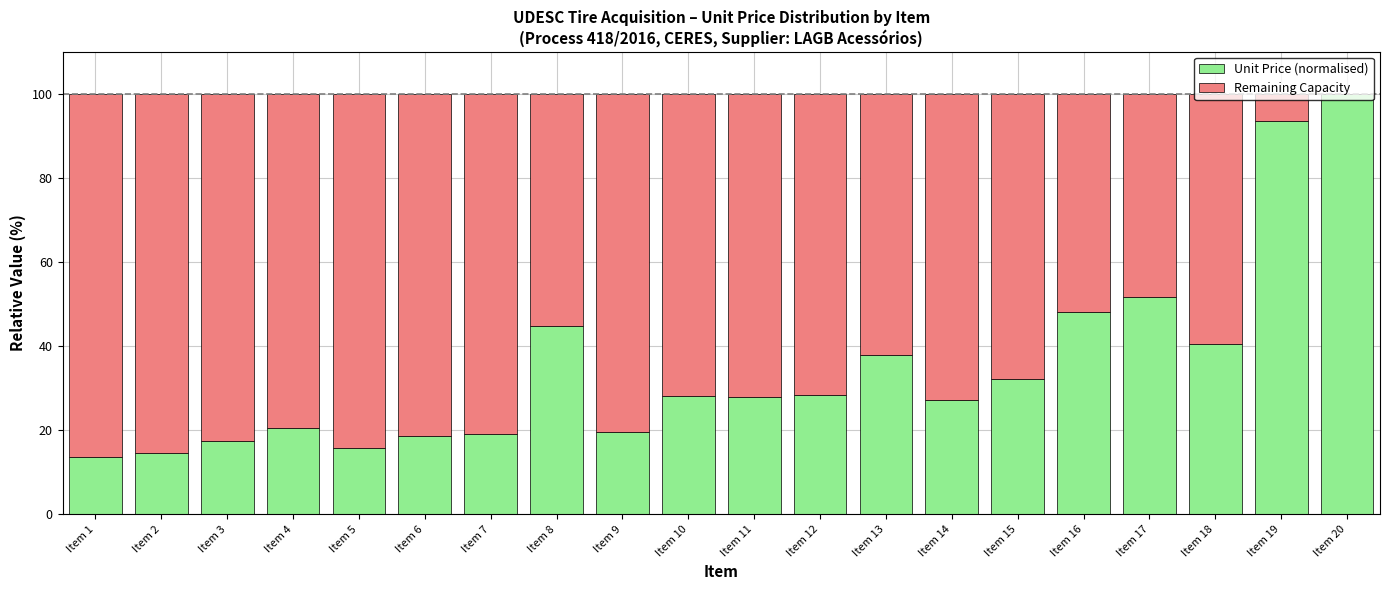

What is the total value across all series at Item 6?

100.0